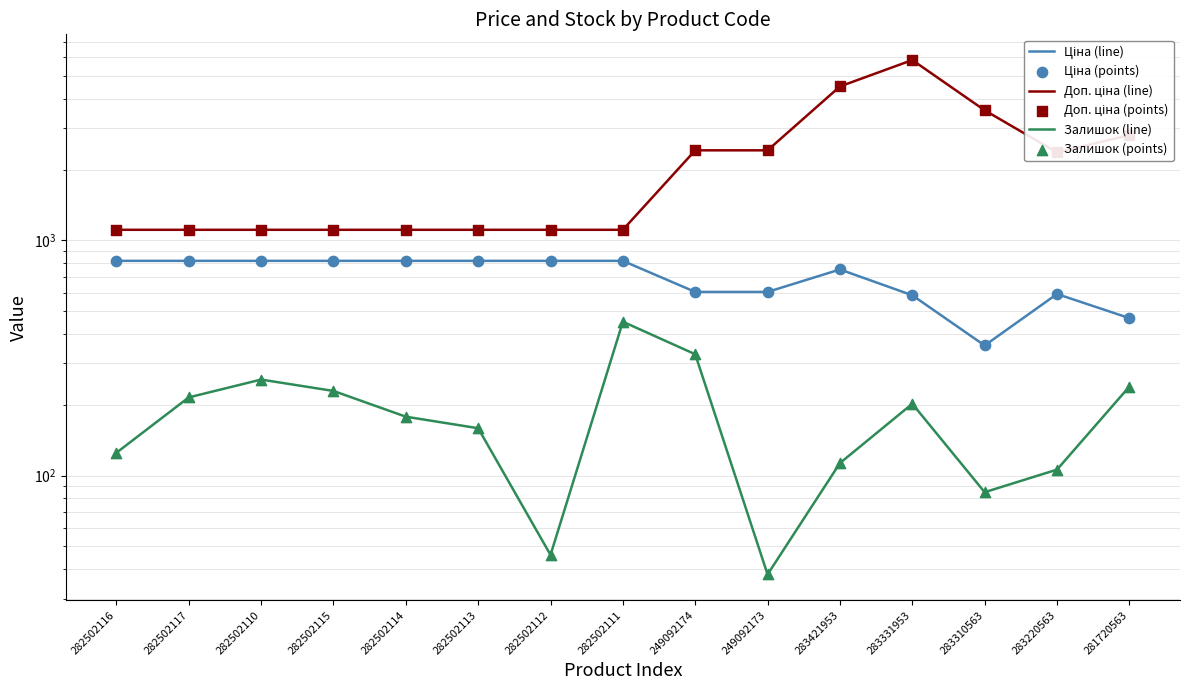

Which series has the largest Y range (max minus min)?

Доп. ціна (line)